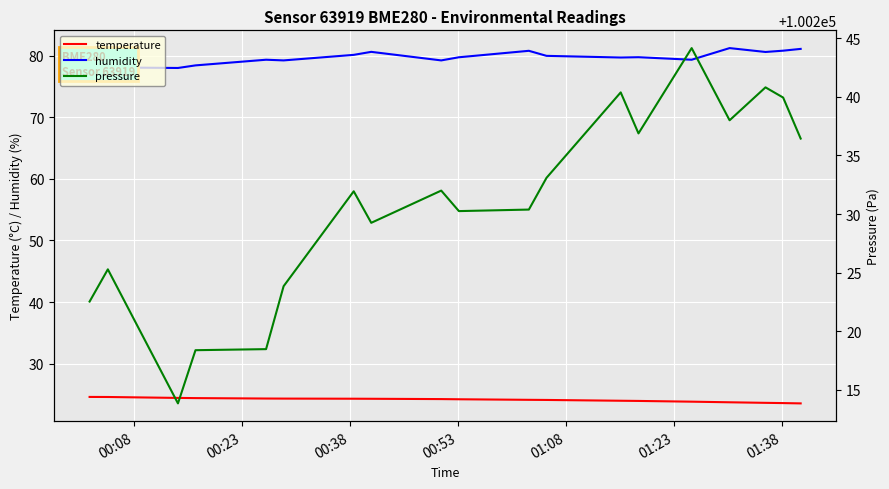

True or false: temperature and humidity intersect in this chart.

False